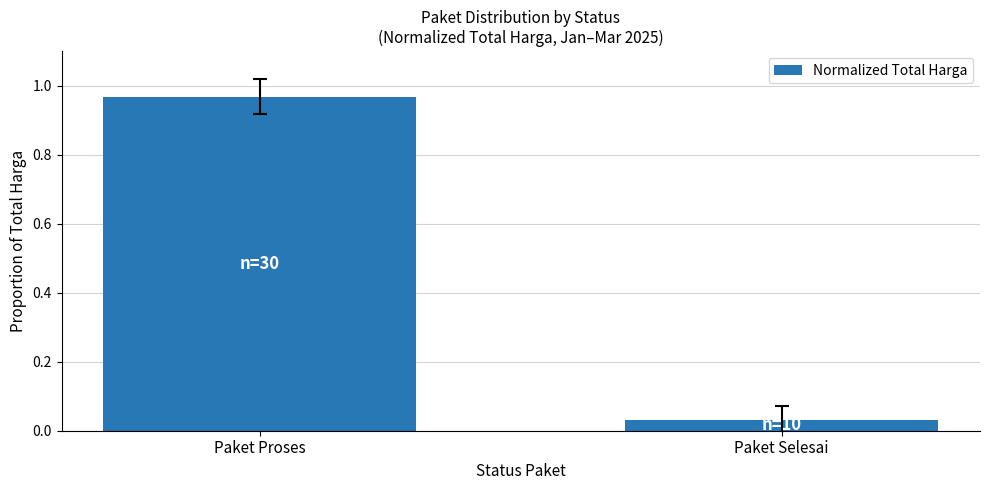

What is the change in value from Paket Proses to Paket Selesai?

-0.9